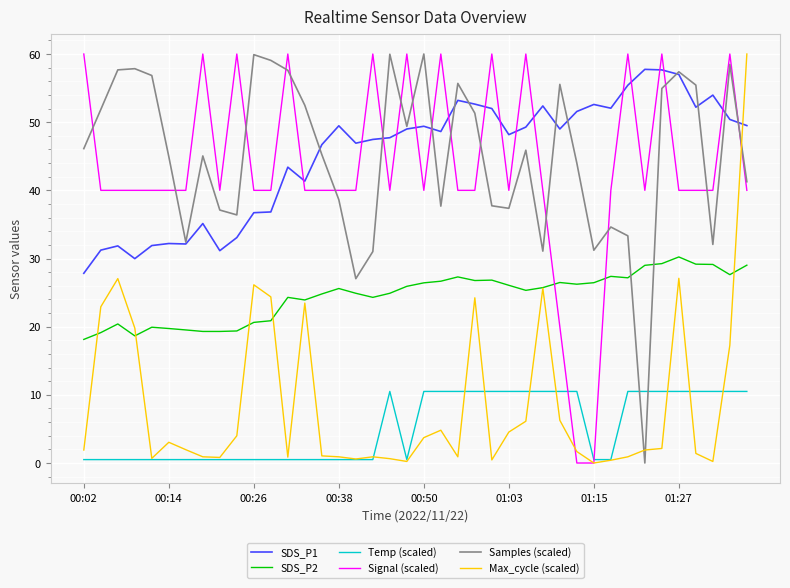

Does the chart display data point markers on the line(s)?

No